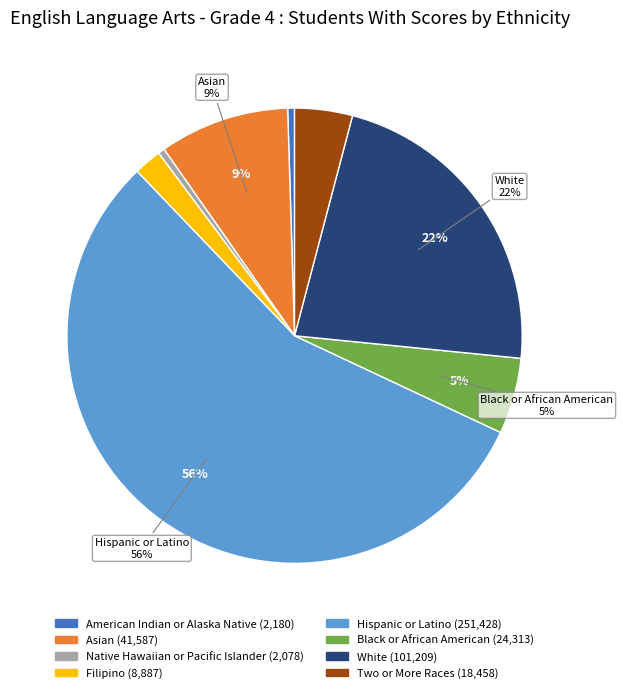

The Hispanic or Latino slice represents 56% of the pie. True or false?

True